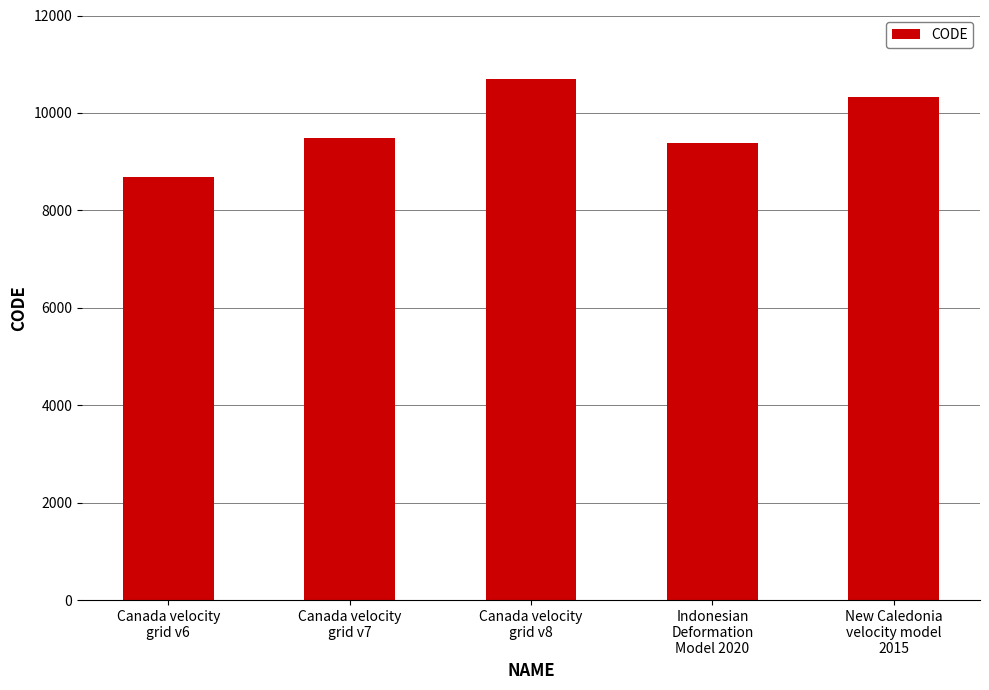

What is the sum of the values at New Caledonia
velocity model
2015 and Indonesian
Deformation
Model 2020?

19698